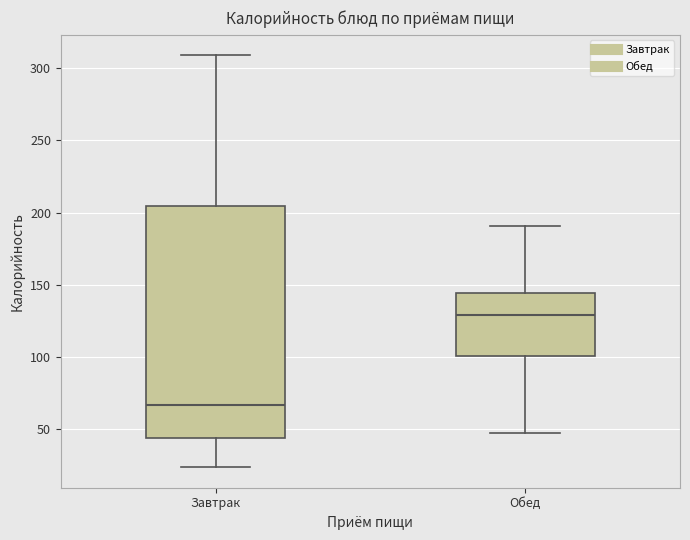

Comparing the boxes themselves (not the whiskers), which one is the tallest?

Завтрак